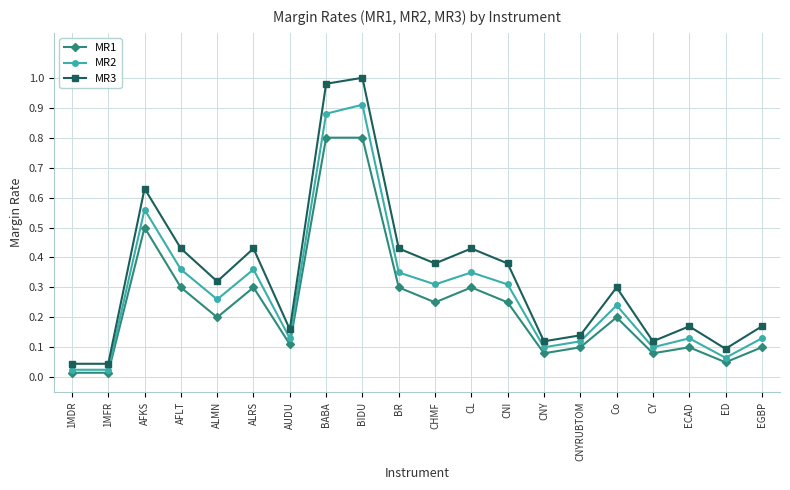

At how many categories does at least one series exceed 0?

20